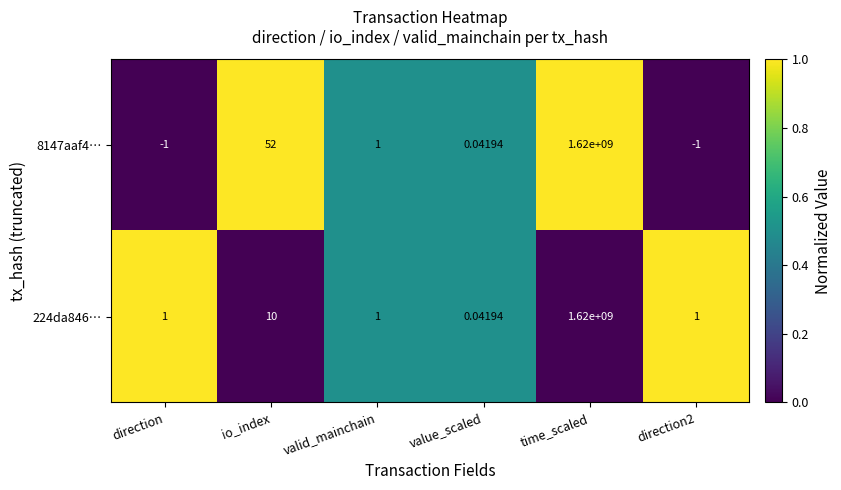

What is the greatest value displayed?

1620000000.0